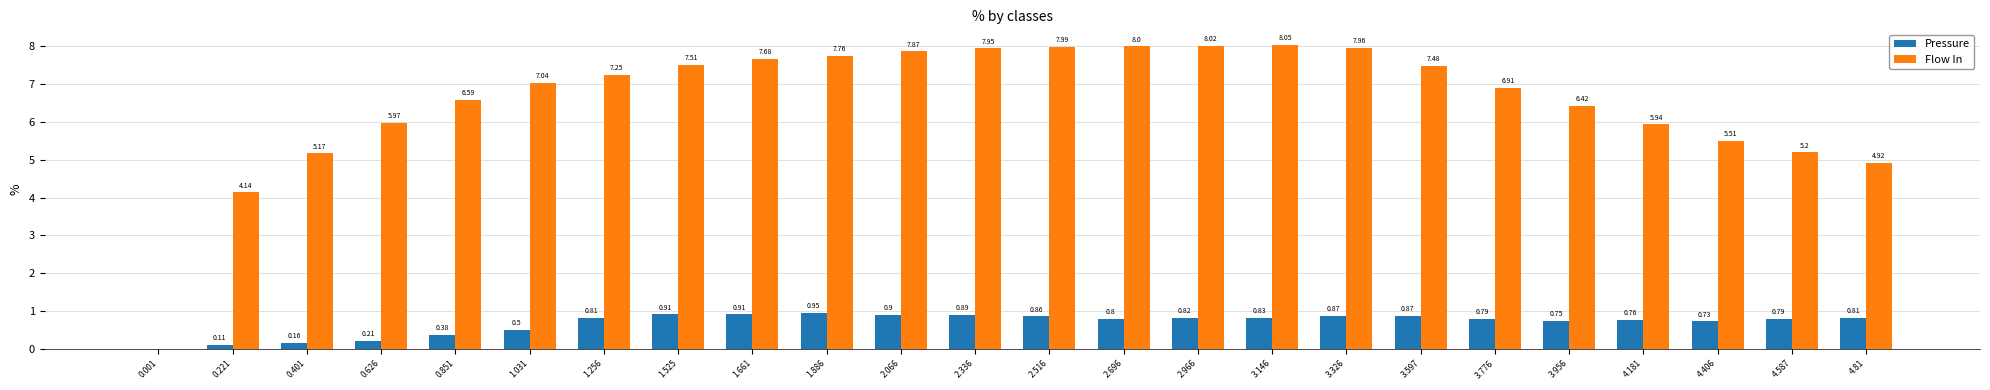

Which series changed the most between 0.626 and 4.406?

Pressure